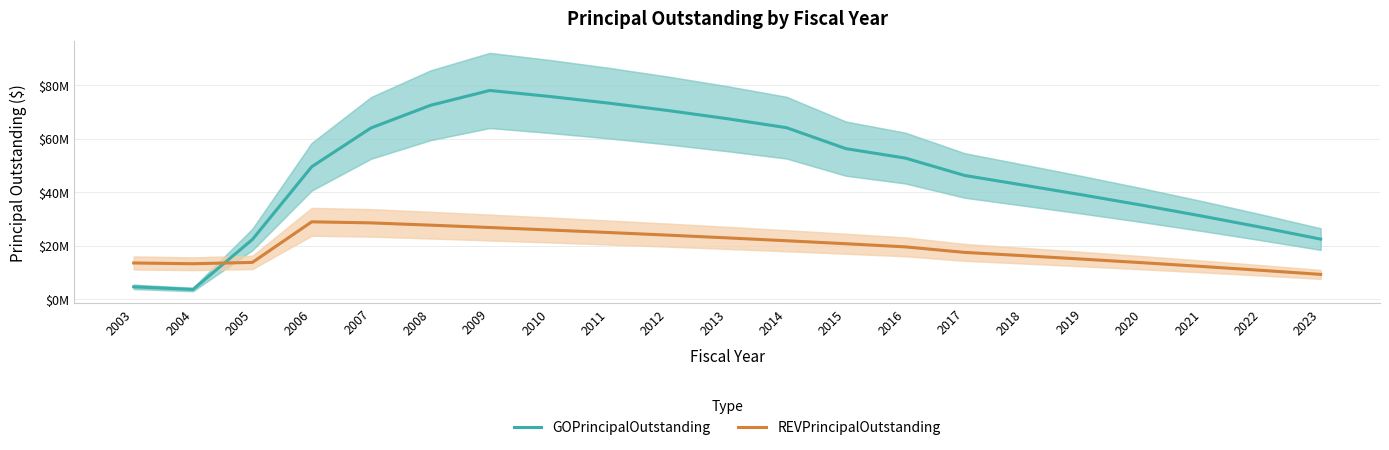

Where is the first local maximum for GOPrincipalOutstanding?

2009